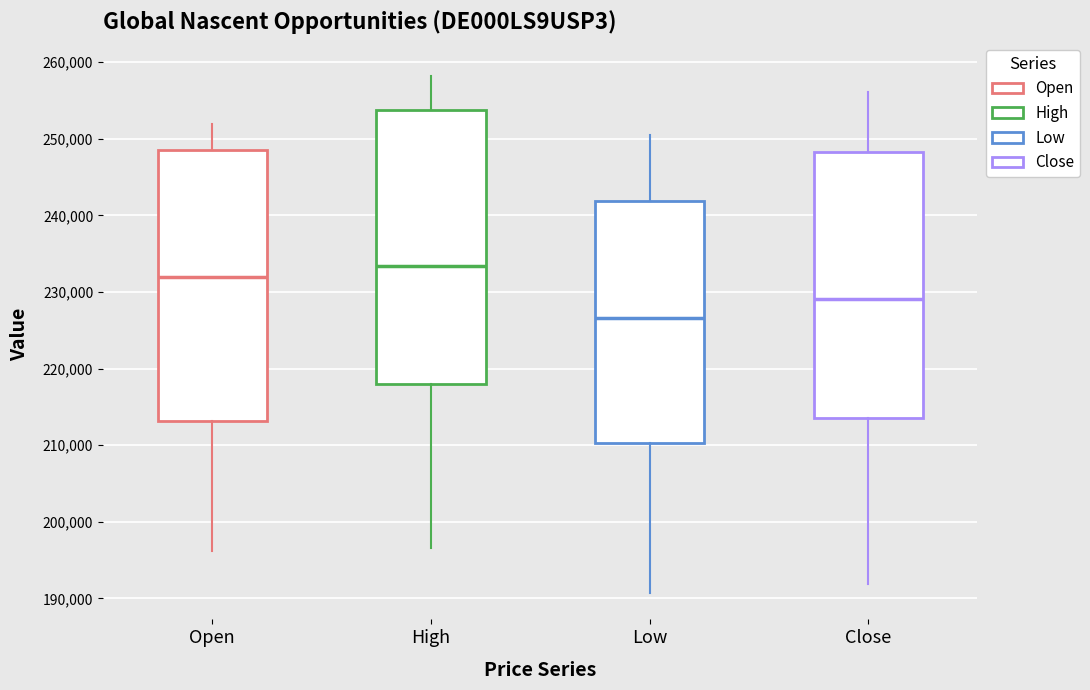

Reading left to right, read every box against the y-axis: the position of its median line, the range the box covers, and the ends of its whiskers. The values are not printed on the chart, so give them approximately, as read against the axis.

Open: median 232000, box 213000 to 249000, whiskers 196000 to 252000
High: median 233000, box 218000 to 254000, whiskers 197000 to 258000
Low: median 227000, box 210000 to 242000, whiskers 191000 to 250000
Close: median 229000, box 214000 to 248000, whiskers 192000 to 256000